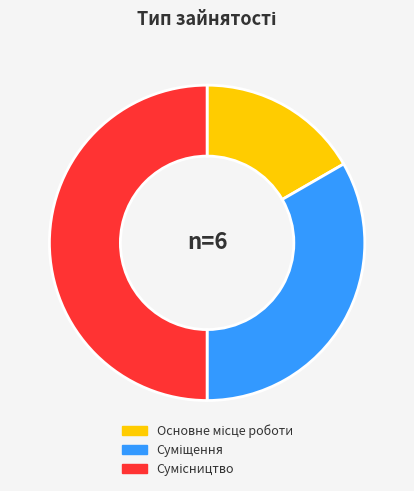

Rank the categories by value from lowest to highest.

Основне місце роботи, Суміщення, Сумісництво